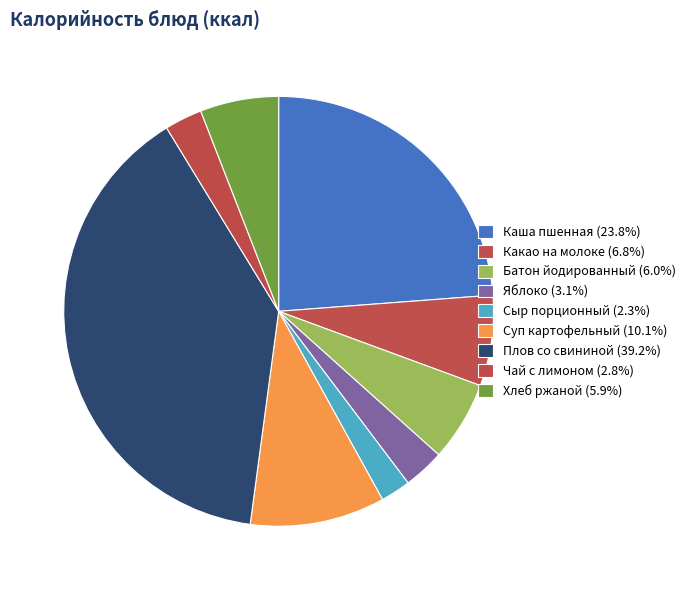

What is the change in value from Суп картофельный to Чай с лимоном?

-111.6